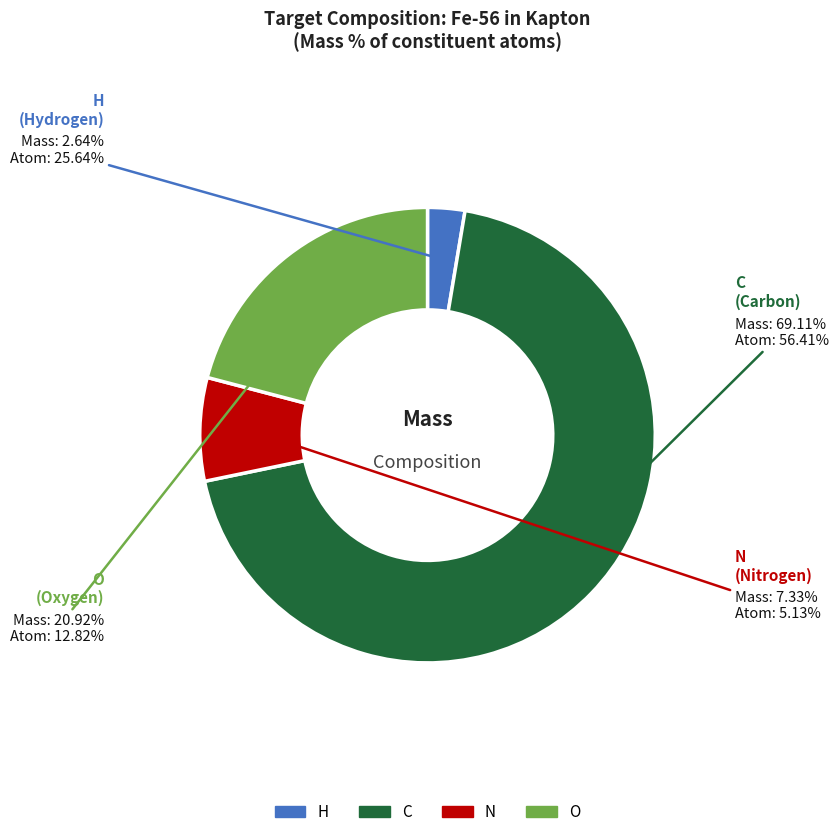

Do H and C together represent more than half of the pie?

Yes